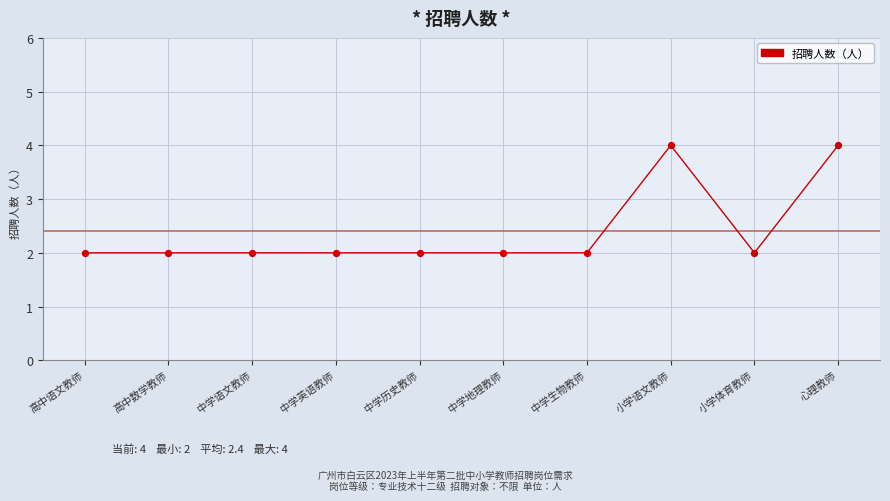

Which has a higher value, 中学地理教师 or 心理教师?

心理教师